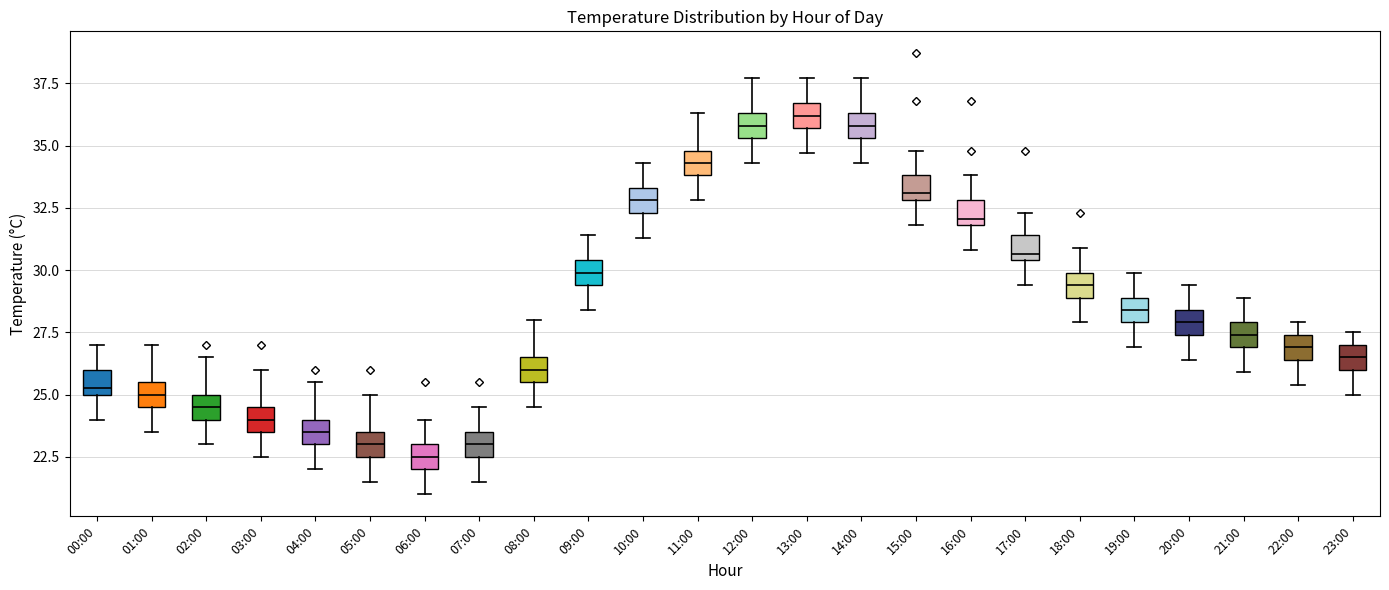

Where does the median line of the box for 05:00 sit on the y-axis? The values are not printed on the chart, so give them approximately, as read against the axis.

23.0